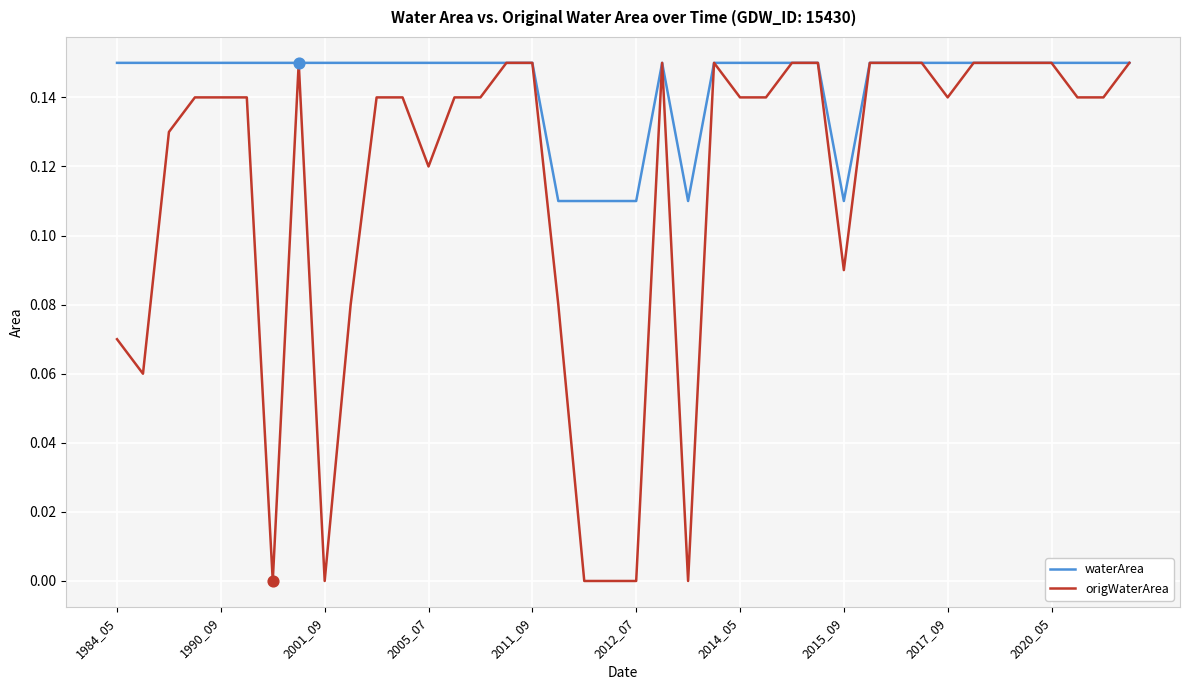

Which series has the widest spread of values?

origWaterArea